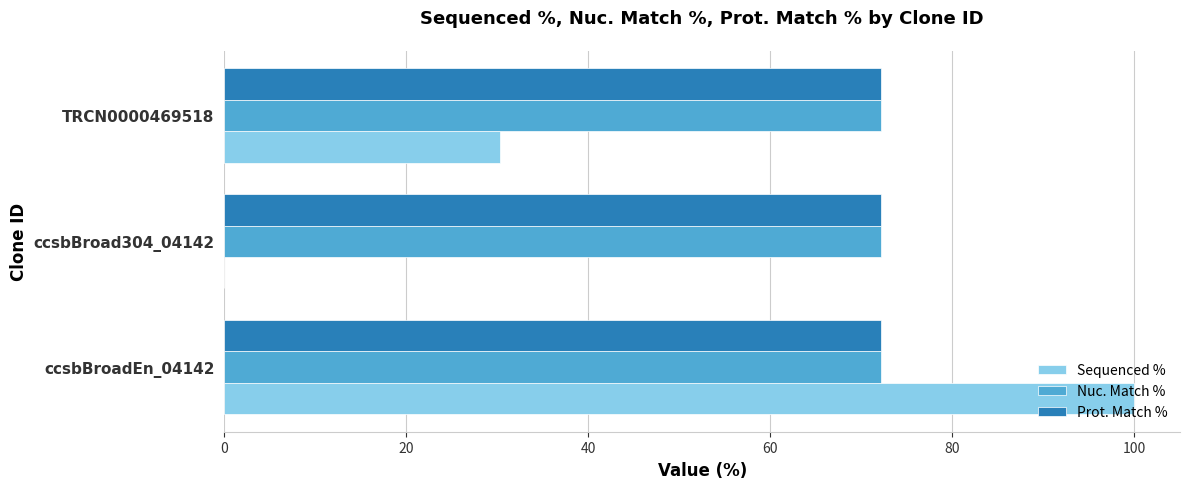

What is the sum of the Nuc. Match % values at ccsbBroadEn_04142 and TRCN0000469518?

144.4